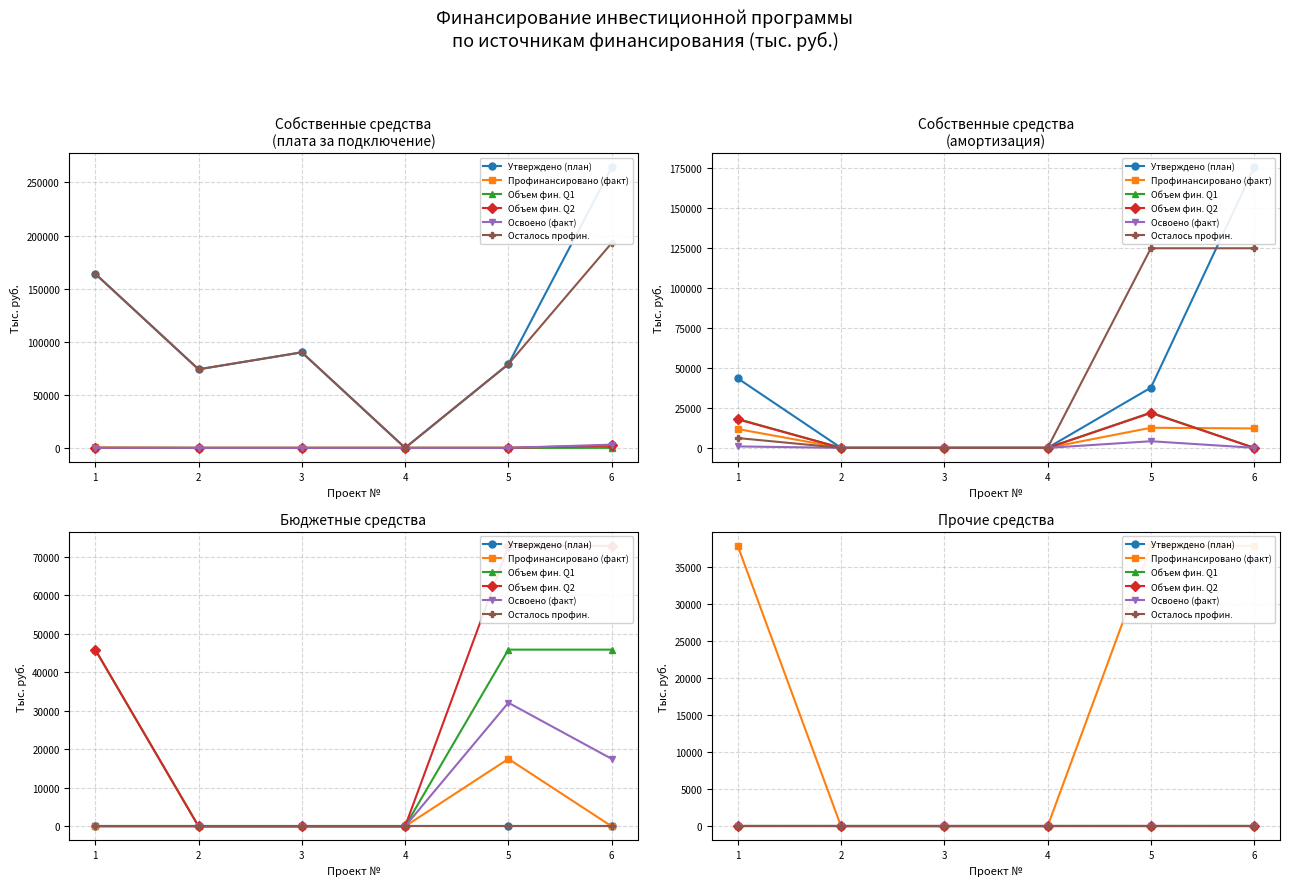

Reading left to right, extract all data points from this chart.

Утверждено (план): 0.0	0.0	0.0	0.0	0.0	0.0
Профинансировано (факт): 37814.3	0.0	0.0	0.0	37814.3	37814.3
Объем фин. Q1: 0.0	0.0	0.0	0.0	0.0	0.0
Объем фин. Q2: 0.0	0.0	0.0	0.0	0.0	0.0
Освоено (факт): 0.0	0.0	0.0	0.0	0.0	0.0
Осталось профин.: 0.0	0.0	0.0	0.0	0.0	0.0